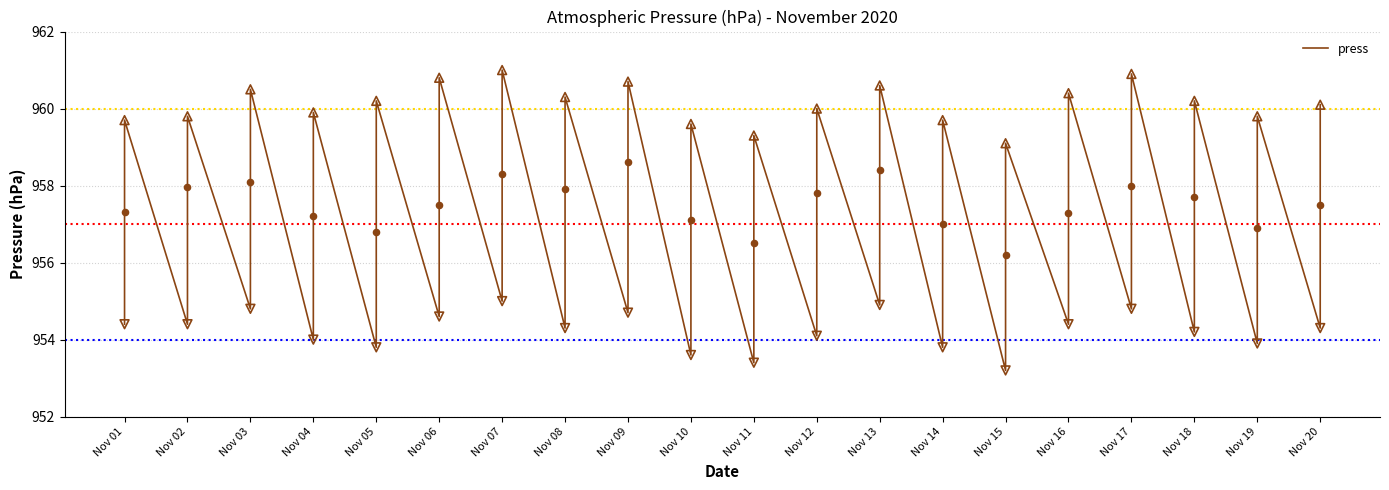

Which has a higher value, Nov 17 or Nov 04?

Nov 04